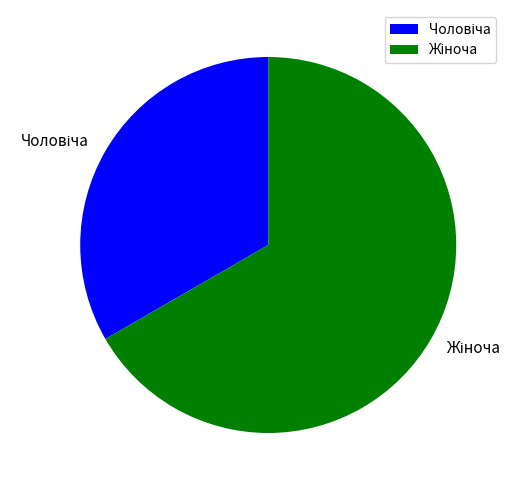

Is there a majority slice in this chart?

Yes